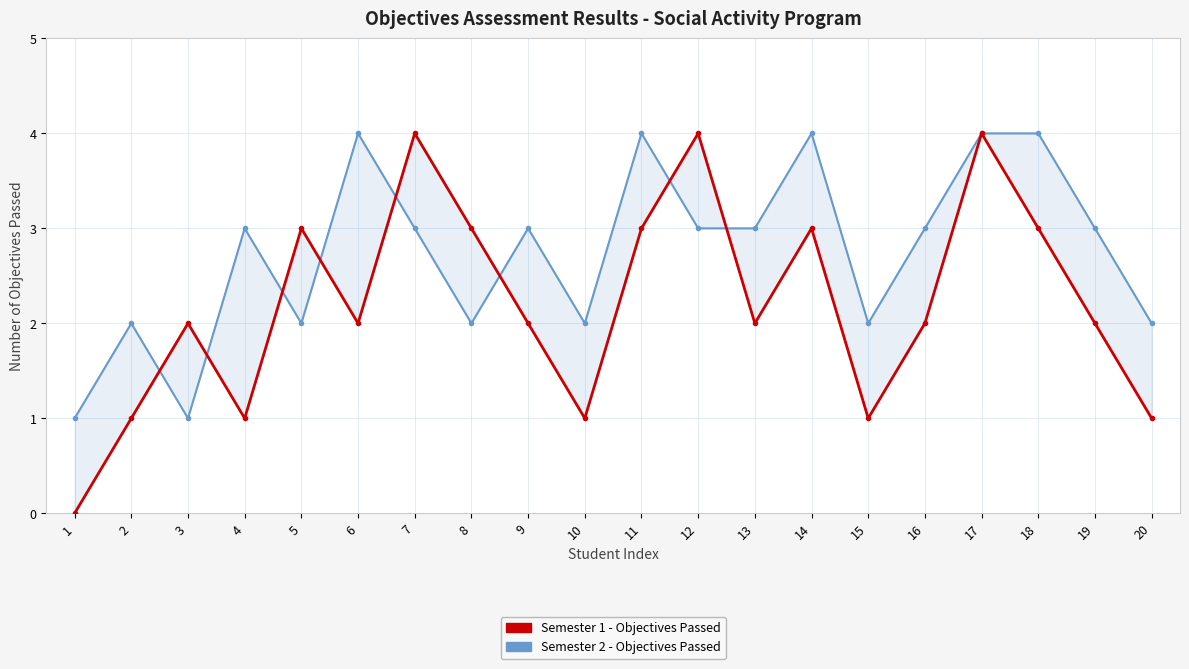

Does the chart have visible grid lines?

Yes